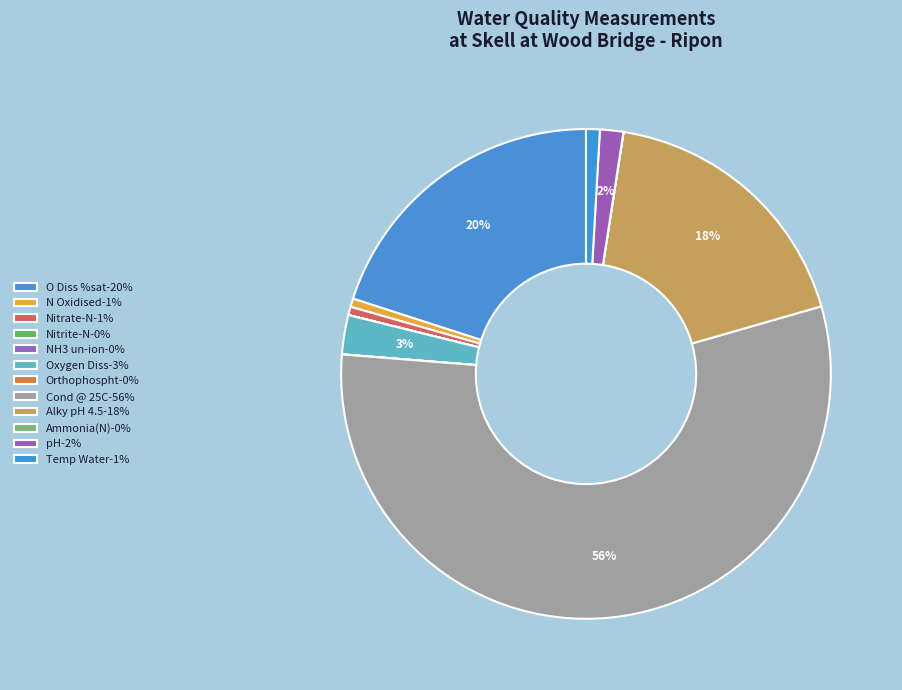

To the nearest percent, what is the combined percentage of Nitrate-N and Orthophospht?

1%